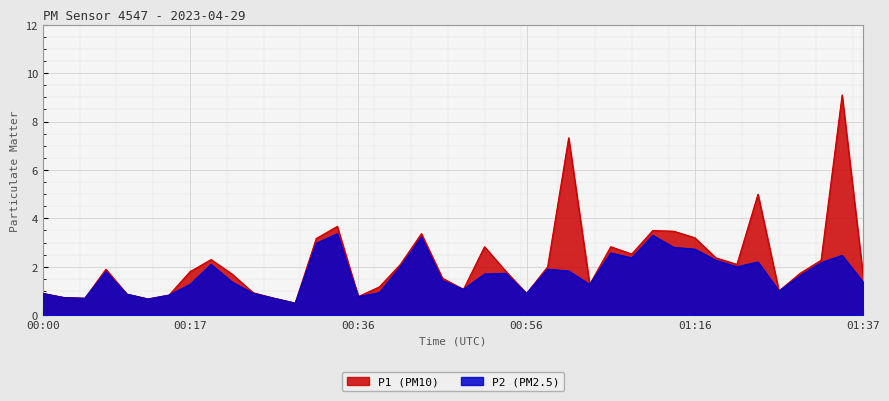

Reading right to left, extract all data points from this chart.

P1: 01:37=1.6	01:34=9.1	01:32=2.3	01:29=1.7	01:27=1.0	01:24=5.0	01:22=2.1	01:19=2.4	01:16=3.2	01:14=3.5	01:11=3.5	01:09=2.5	01:06=2.8	01:03=1.3	01:01=7.3	00:59=2.0	00:56=0.9	00:54=1.8	00:51=2.8	00:49=1.1	00:46=1.5	00:44=3.4	00:41=2.1	00:39=1.2	00:36=0.8	00:34=3.7	00:31=3.2	00:29=0.5	00:27=0.7	00:24=0.9	00:22=1.7	00:19=2.3	00:17=1.8	00:14=0.8	00:12=0.7	00:09=0.9	00:07=1.9	00:05=0.7	00:02=0.7	00:00=0.9
P2: 01:37=1.4	01:34=2.5	01:32=2.2	01:29=1.6	01:27=1.0	01:24=2.2	01:22=2.0	01:19=2.3	01:16=2.7	01:14=2.8	01:11=3.3	01:09=2.4	01:06=2.6	01:03=1.3	01:01=1.8	00:59=1.9	00:56=0.9	00:54=1.7	00:51=1.7	00:49=1.1	00:46=1.4	00:44=3.2	00:41=2.0	00:39=0.9	00:36=0.8	00:34=3.4	00:31=3.0	00:29=0.5	00:27=0.7	00:24=0.9	00:22=1.4	00:19=2.1	00:17=1.3	00:14=0.8	00:12=0.7	00:09=0.9	00:07=1.8	00:05=0.7	00:02=0.7	00:00=0.9